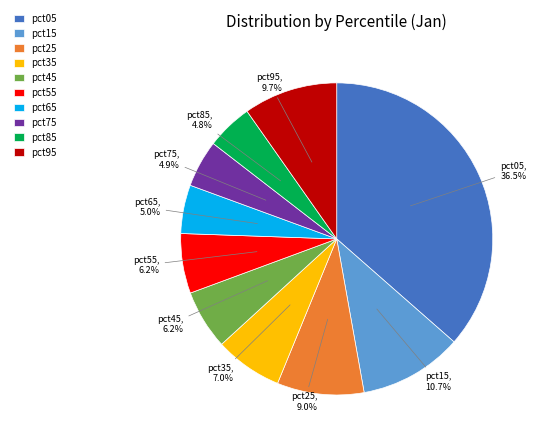

To the nearest percent, what is the average slice percentage?

10%